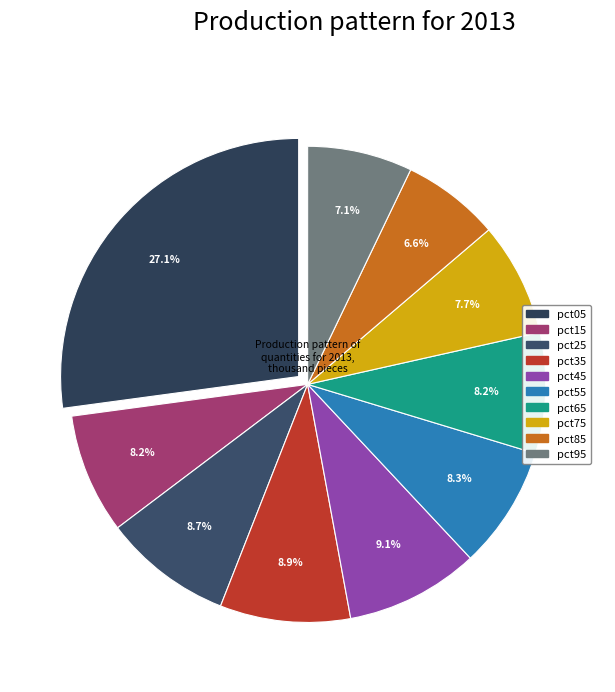

The pct45 slice represents 9% of the pie. True or false?

True